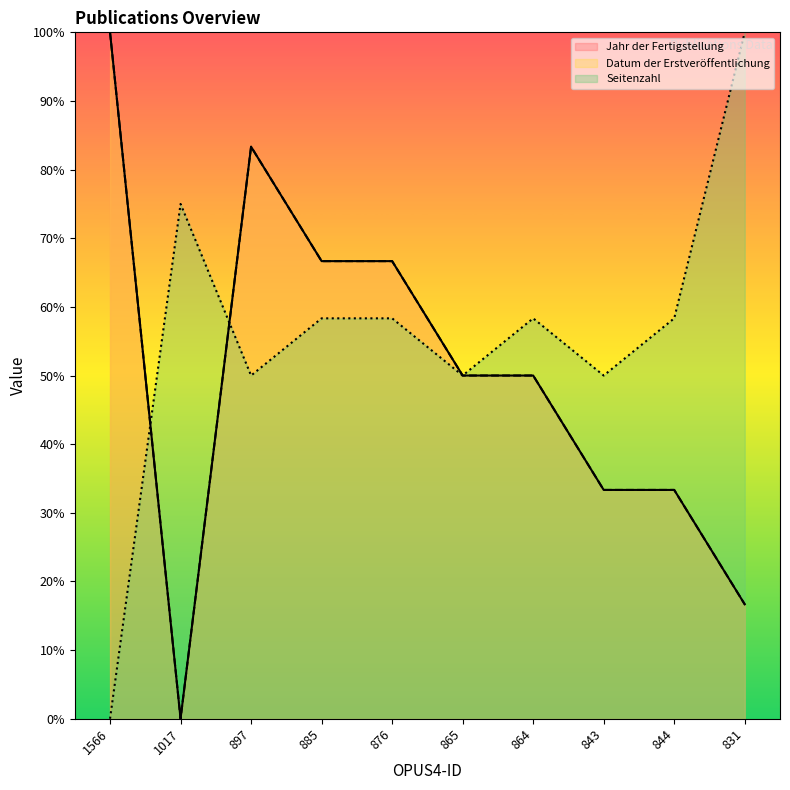

Reading left to right, transcribe all the data shown in this chart.

Jahr der Fertigstellung: 1566=100.0	1017=0.0	897=83.3	885=66.7	876=66.7	865=50.0	864=50.0	843=33.3	844=33.3	831=16.7
Datum der Erstveröffentlichung: 1566=100.0	1017=0.0	897=83.3	885=66.7	876=66.7	865=50.0	864=50.0	843=33.3	844=33.3	831=16.7
Seitenzahl: 1566=0.0	1017=75.0	897=50.0	885=58.3	876=58.3	865=50.0	864=58.3	843=50.0	844=58.3	831=100.0